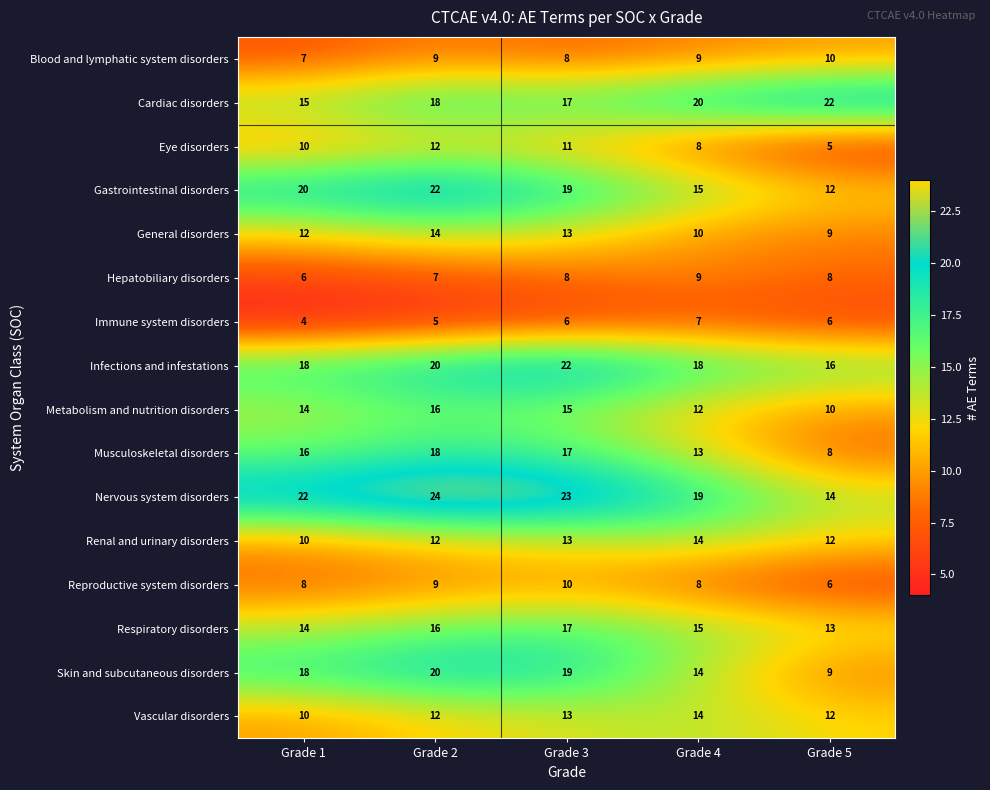

List the labels in order of Nervous system disorders value, largest first.

Grade 2, Grade 3, Grade 1, Grade 4, Grade 5